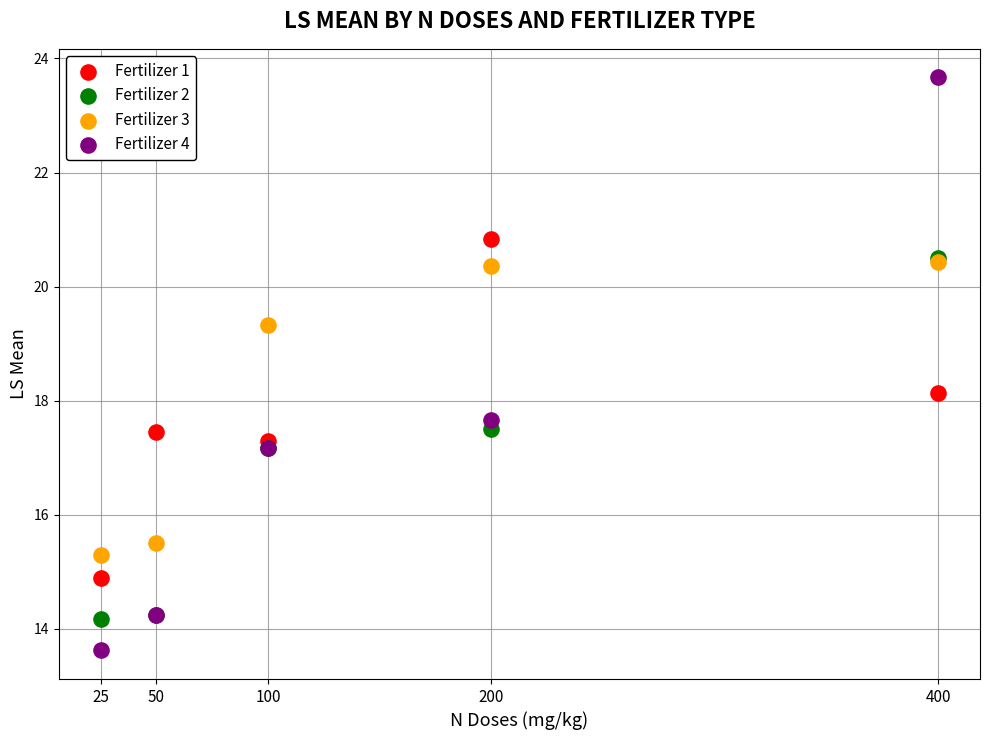

In the Fertilizer 4 series, what Y value is closest to 18?

17.7